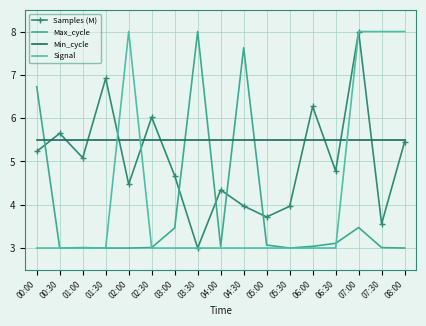

What is the total value across all series at 02:30?

17.5